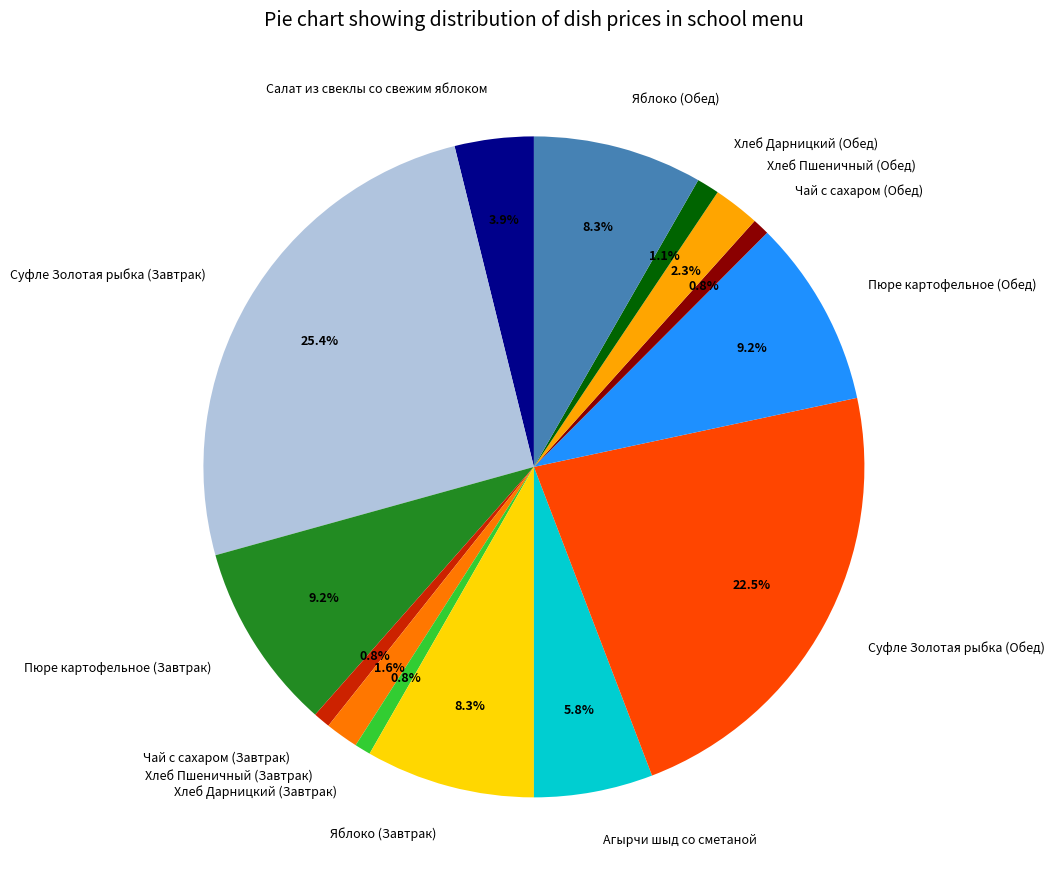

Do Салат из свеклы со свежим яблоком and Хлеб Дарницкий (Обед) together represent more than half of the pie?

No